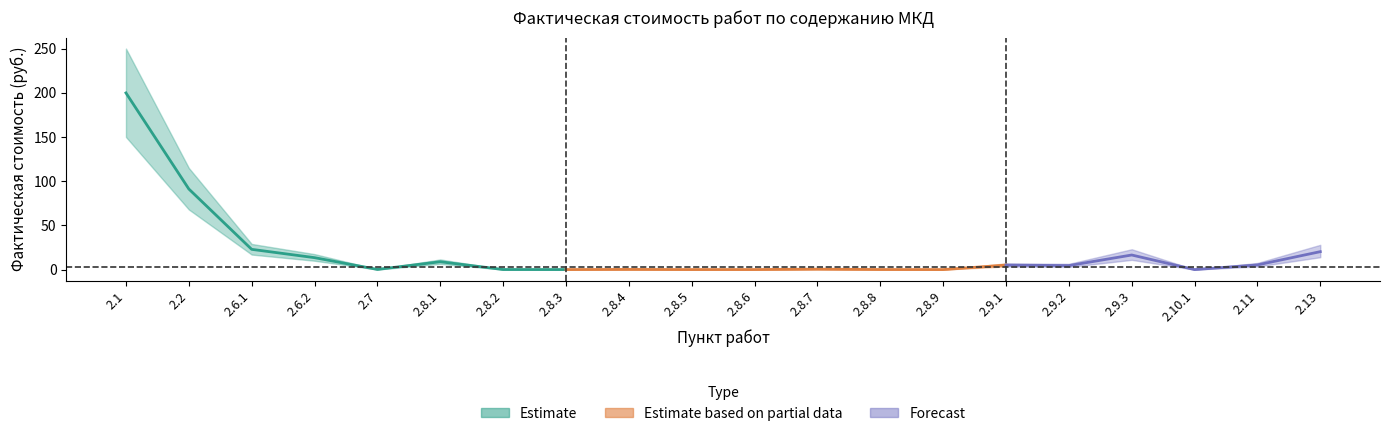

What is the value of the center point at the 15th from the left?

5.1